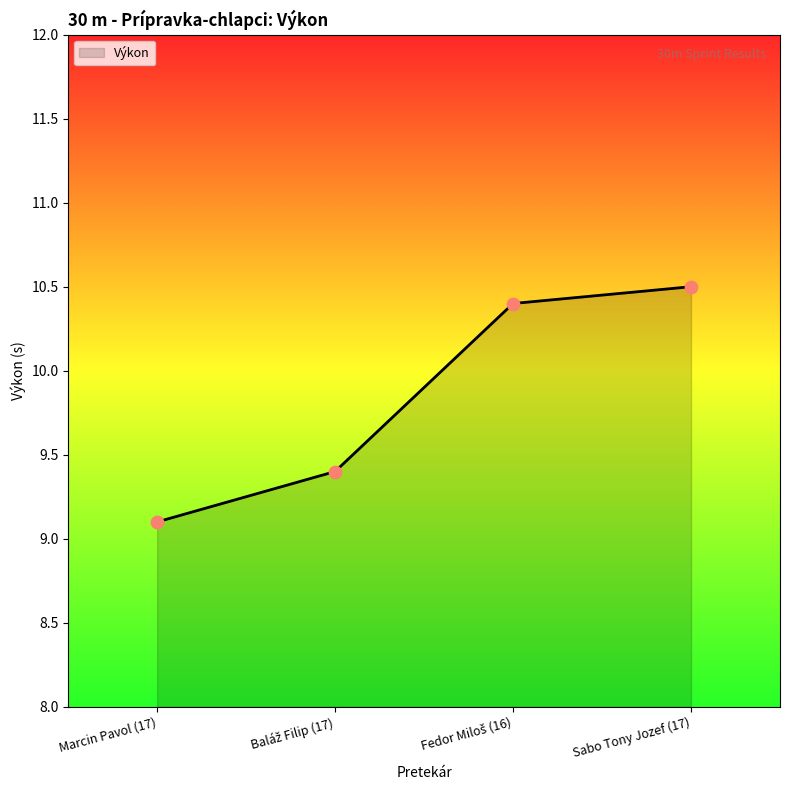

Between Marcin Pavol (17) and Sabo Tony Jozef (17), which is larger?

Sabo Tony Jozef (17)